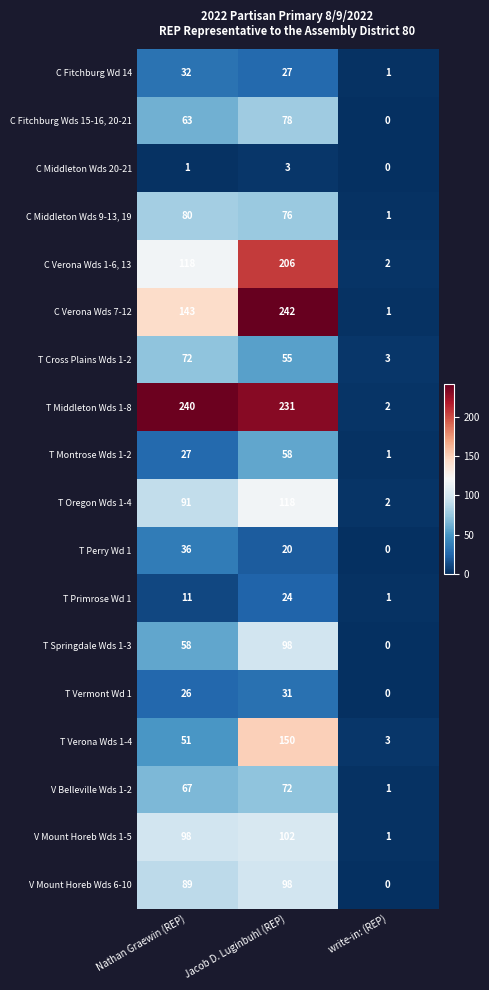

What is the total value across all series at Jacob D. Luginbuhl (REP)?

1689